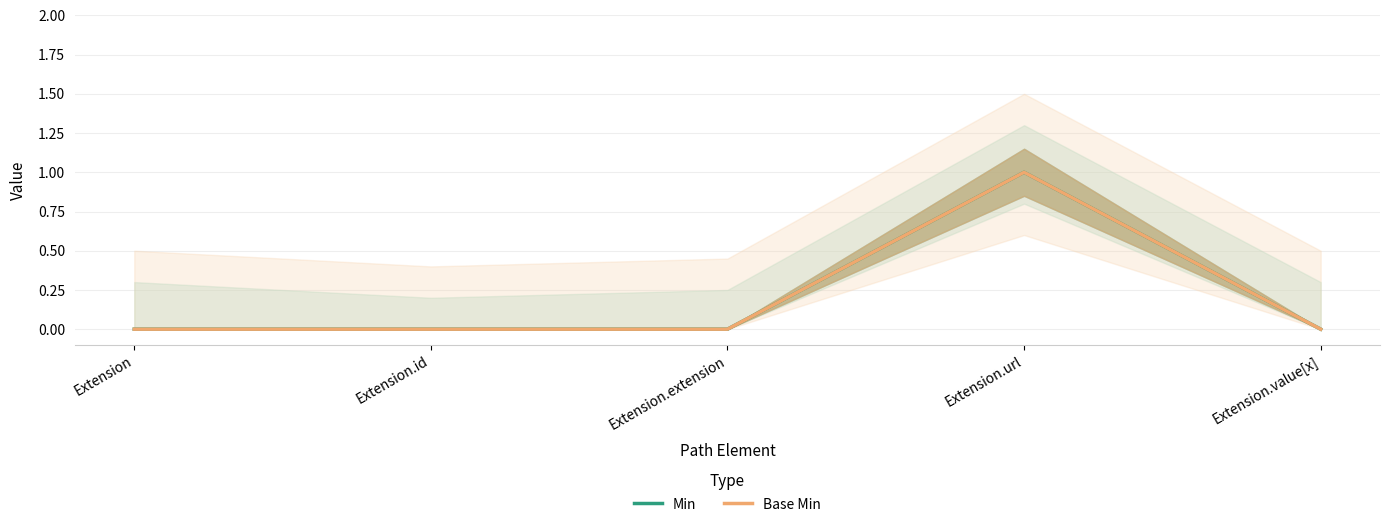

Reading right to left, what are all the values shown in this chart?

Min: Extension.value[x]=0	Extension.url=1	Extension.extension=0	Extension.id=0	Extension=0
Base Min: Extension.value[x]=0	Extension.url=1	Extension.extension=0	Extension.id=0	Extension=0